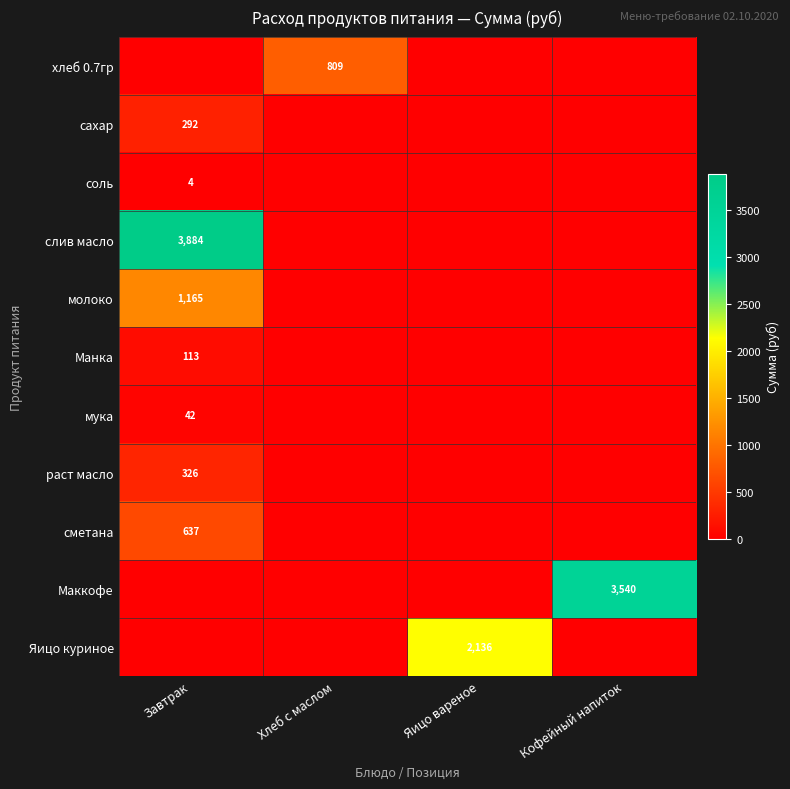

The раст масло series shows 326 at Завтрак. True or false?

True